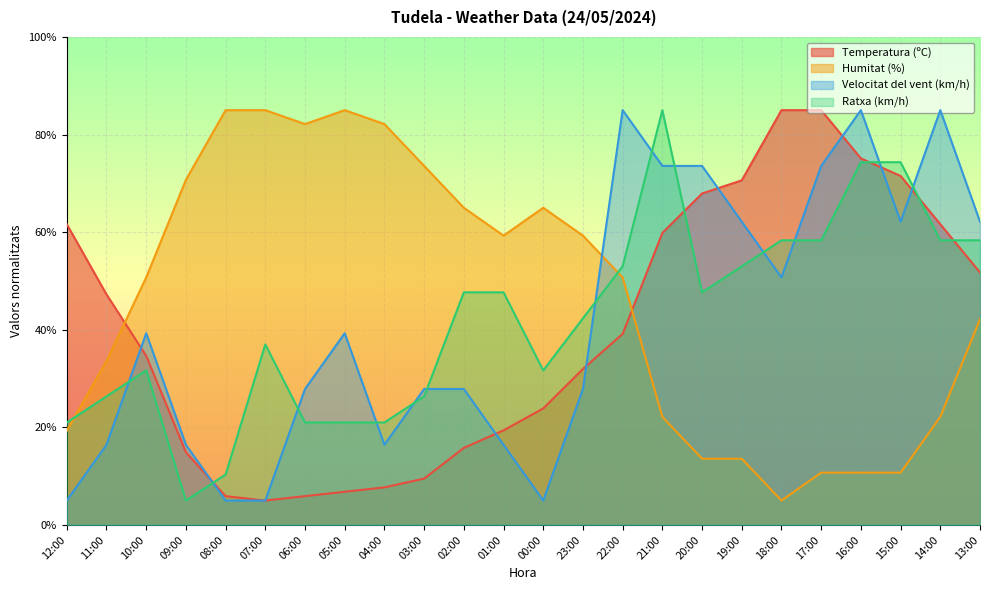

What is the maximum value for Velocitat del vent (km/h)?

85.0